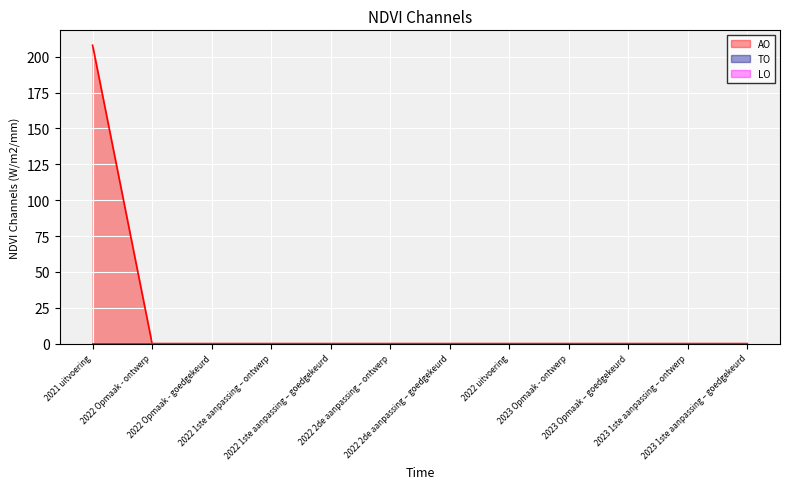

How many lines are shown in the chart?

3